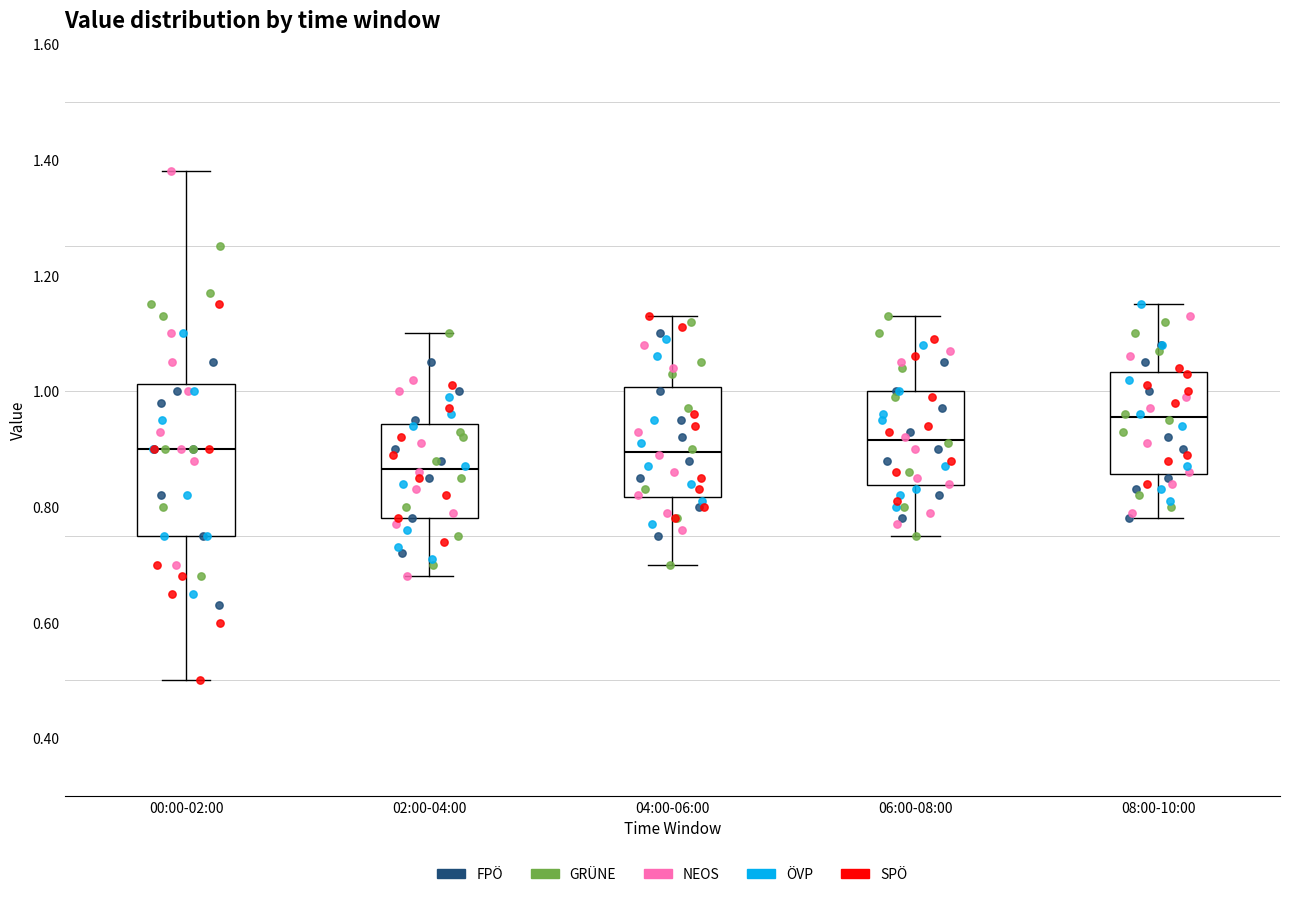

Where is the lower edge of the box for 02:00-04:00 on the y-axis? The values are not printed on the chart, so give them approximately, as read against the axis.

0.78